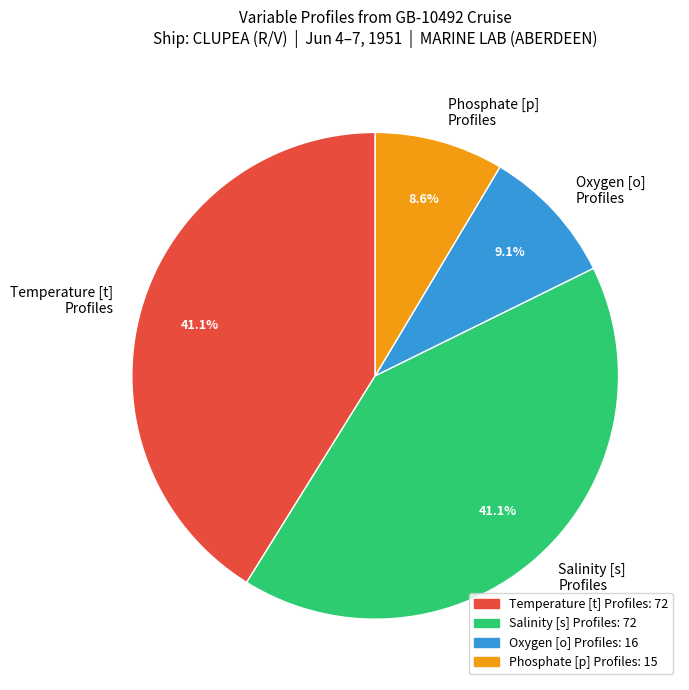

Which has a higher value, Temperature [t] Profiles or Oxygen [o] Profiles?

Temperature [t] Profiles